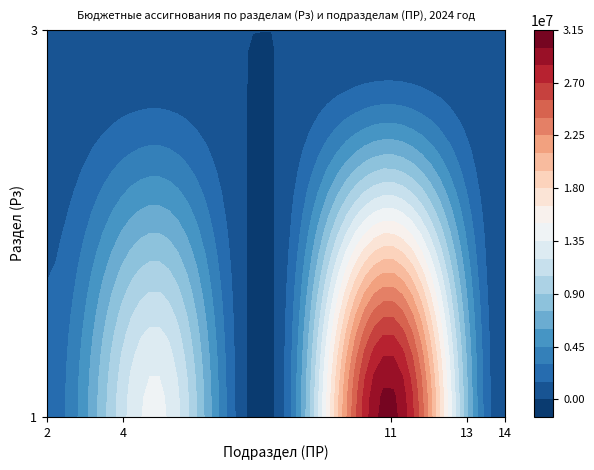

At which label is 5 closest to 0?

2